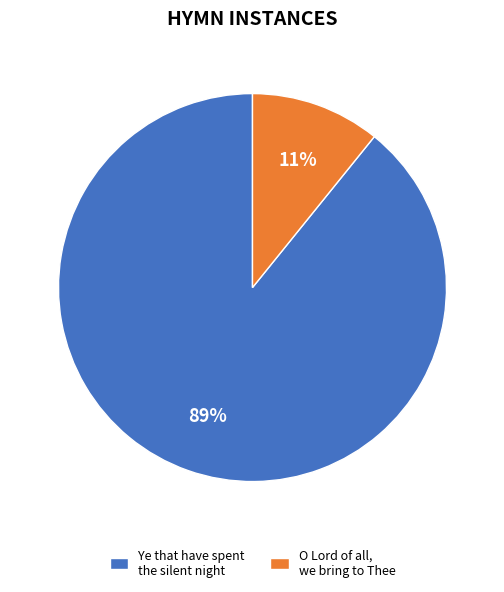

Do O Lord of all, we bring to Thee and Ye that have spent the silent night together represent more than half of the pie?

Yes